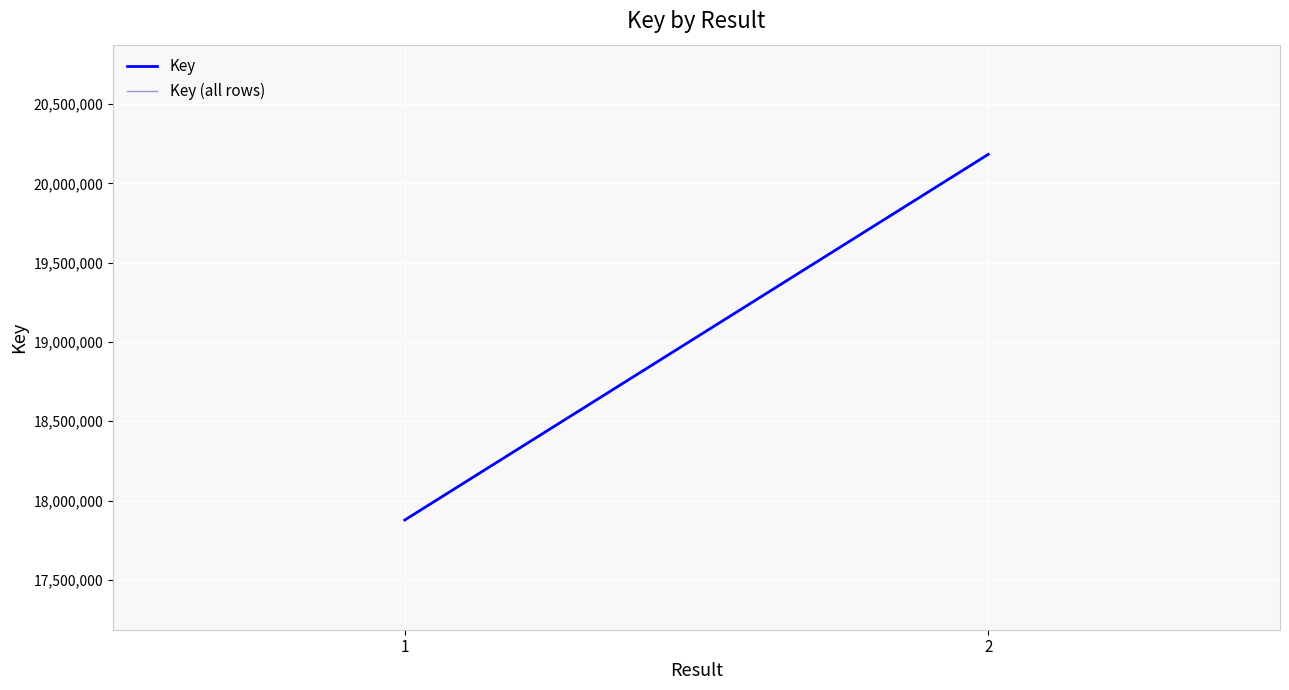

Rank the categories by value from lowest to highest.

1, 1, 2, 2